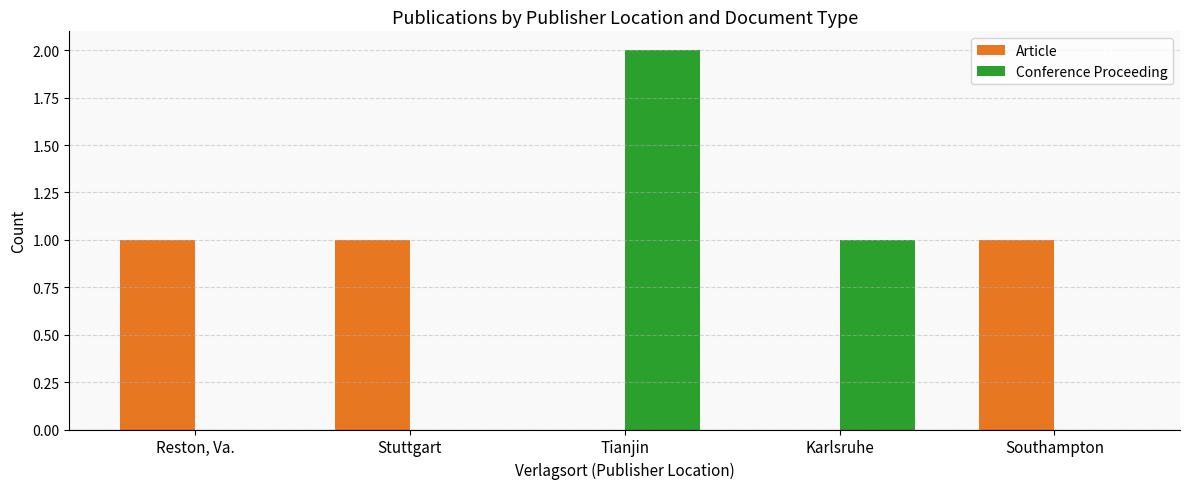

Which category has the highest value across all series?

Tianjin